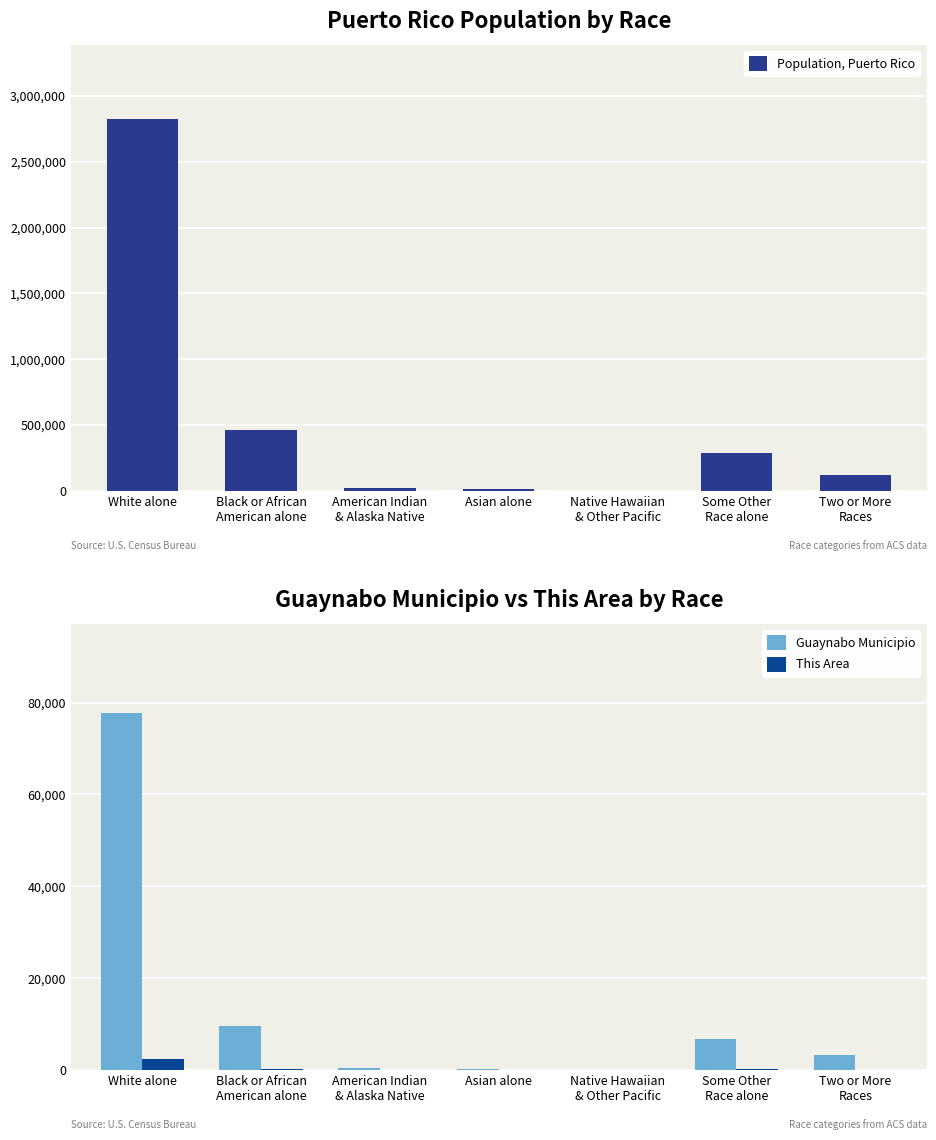

What is the maximum value for Population, Puerto Rico?

2825100